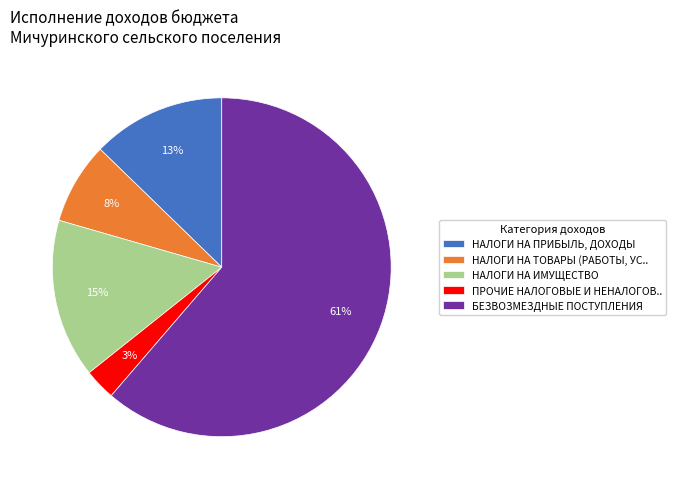

Is it true that НАЛОГИ НА ИМУЩЕСТВО is 15% of the pie?

True